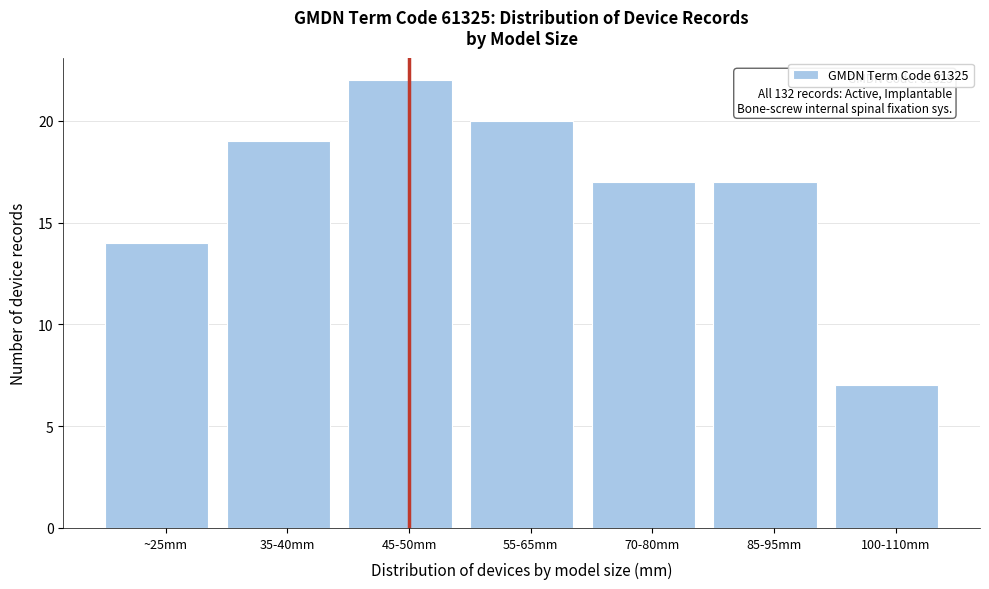

Reading left to right, what are all the values shown in this chart?

14	19	22	20	17	17	7